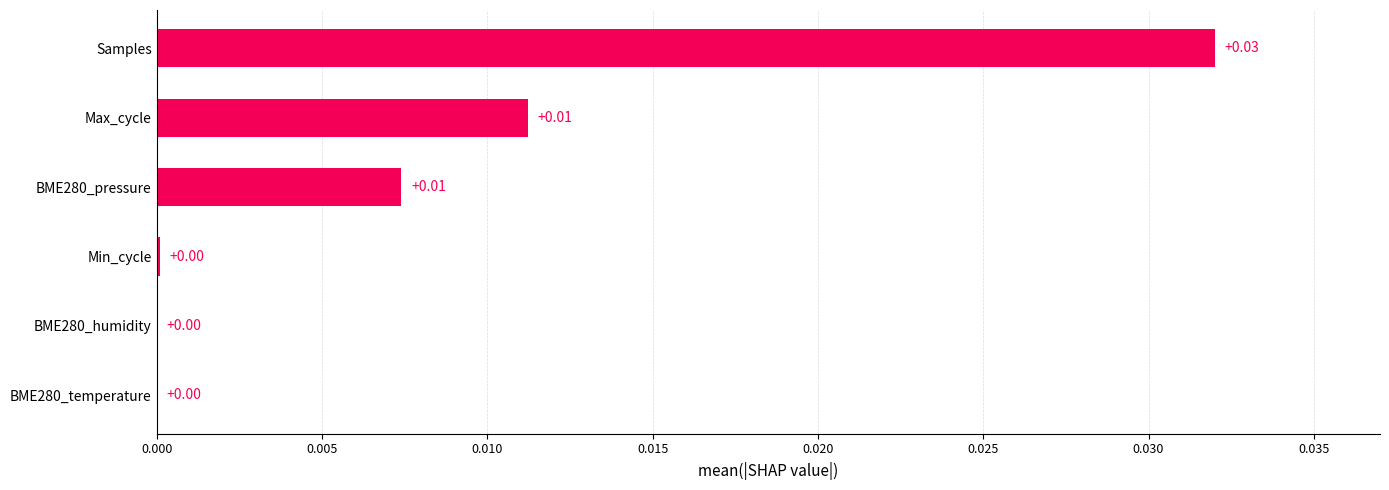

Which has a higher value, Max_cycle or Samples?

Samples